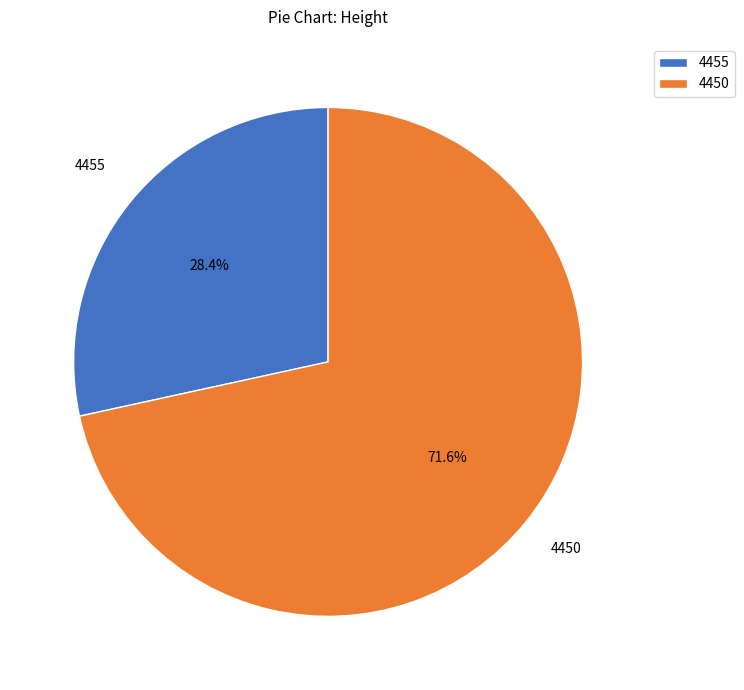

Is the sum of 4455 and 4450 greater than half?

Yes